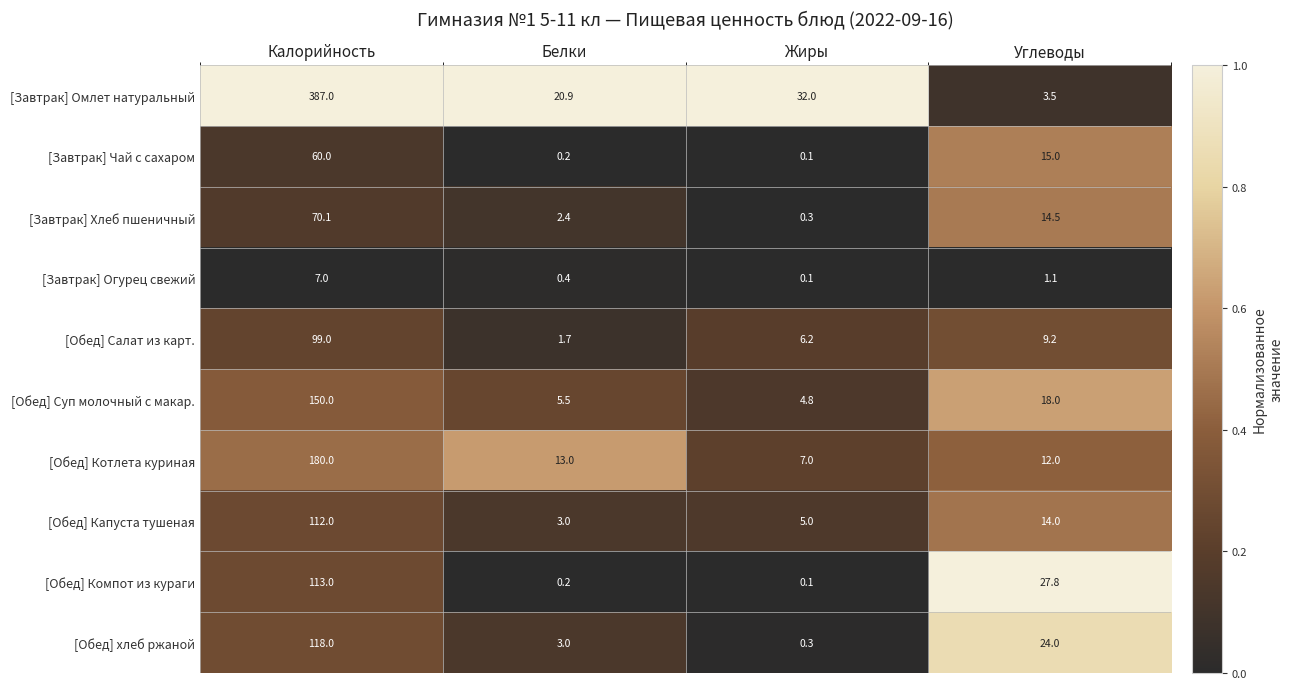

Is the value of [Завтрак] Хлеб пшеничный at Жиры greater than the value of [Завтрак] Омлет натуральный at Жиры?

No